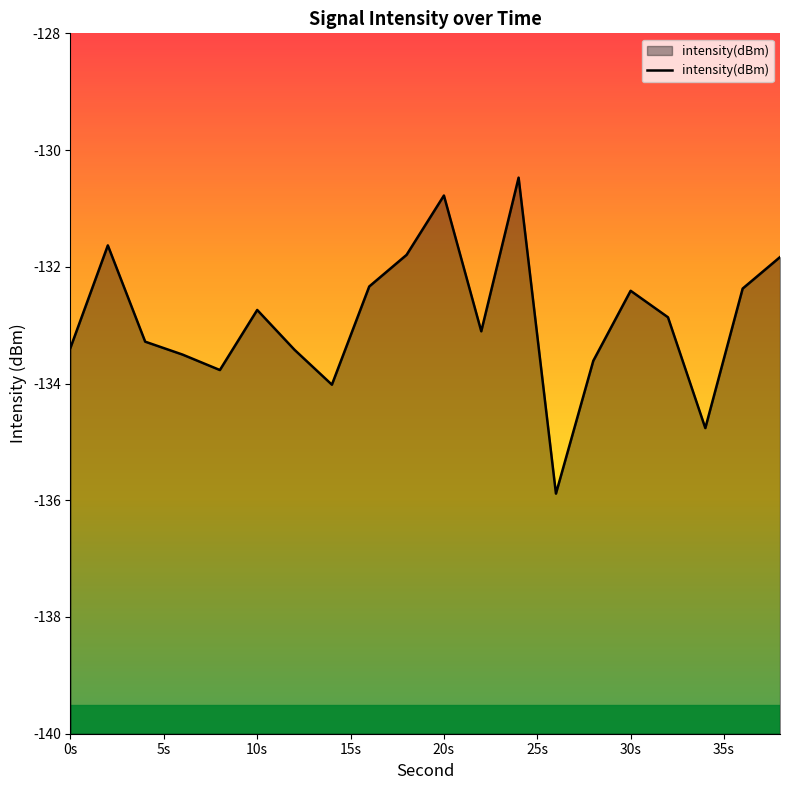

What is the difference between the maximum and minimum values?

5.4